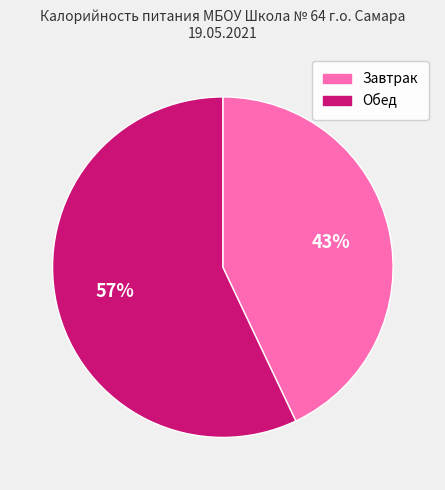

What percentage is the Завтрак slice, to the nearest percent?

43%